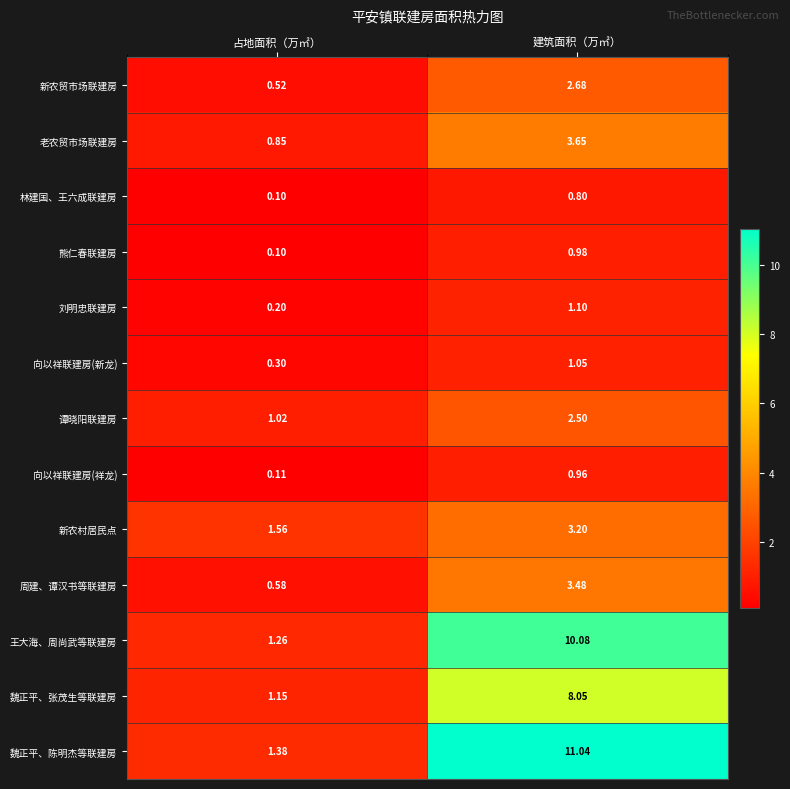

What is the greatest value displayed?

11.0